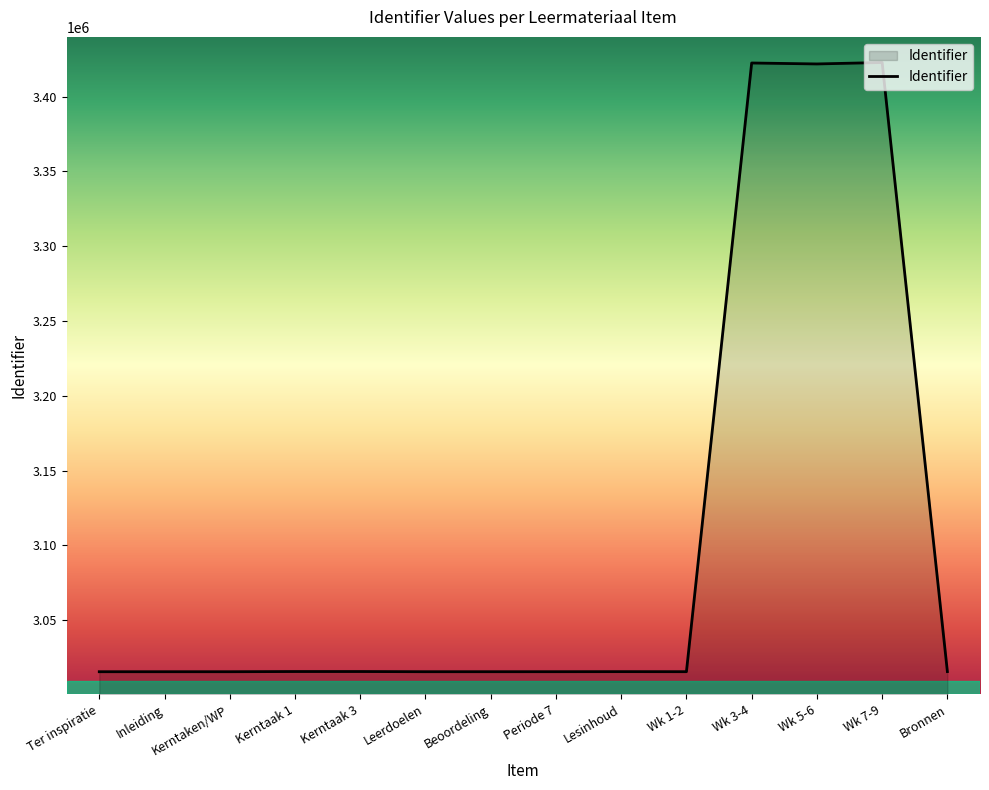

The chart shows a value of 891147 at Lesinhoud. True or false?

False